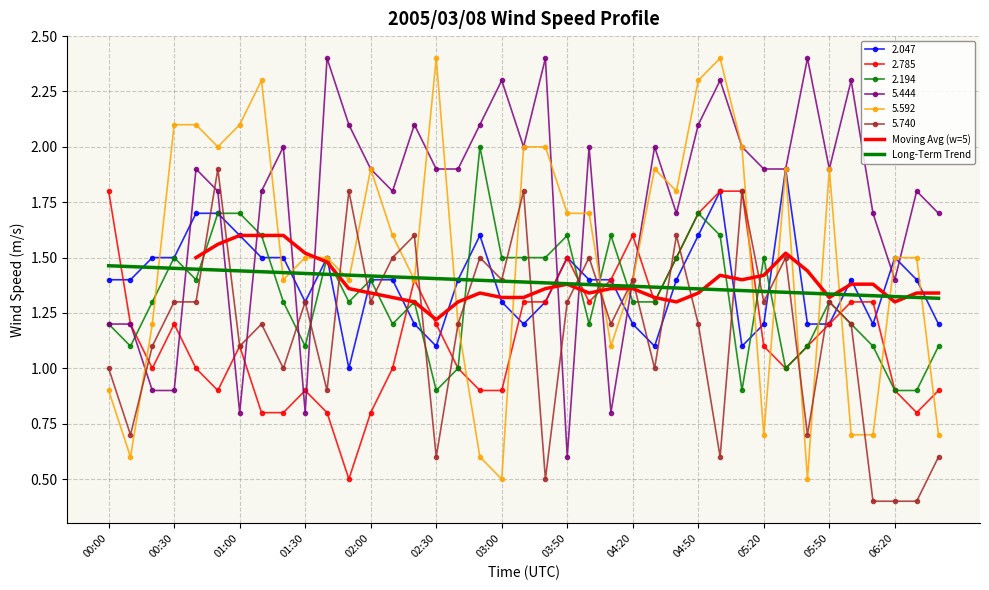

How many lines are shown in the chart?

6